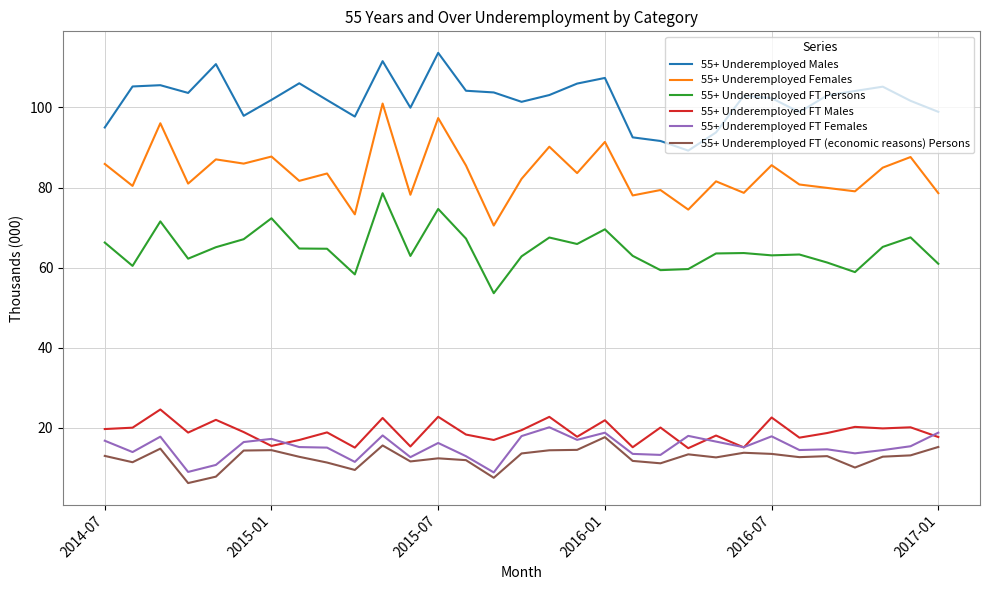

True or false: 55+ Underemployed Females and 55+ Underemployed FT Persons intersect in this chart.

False